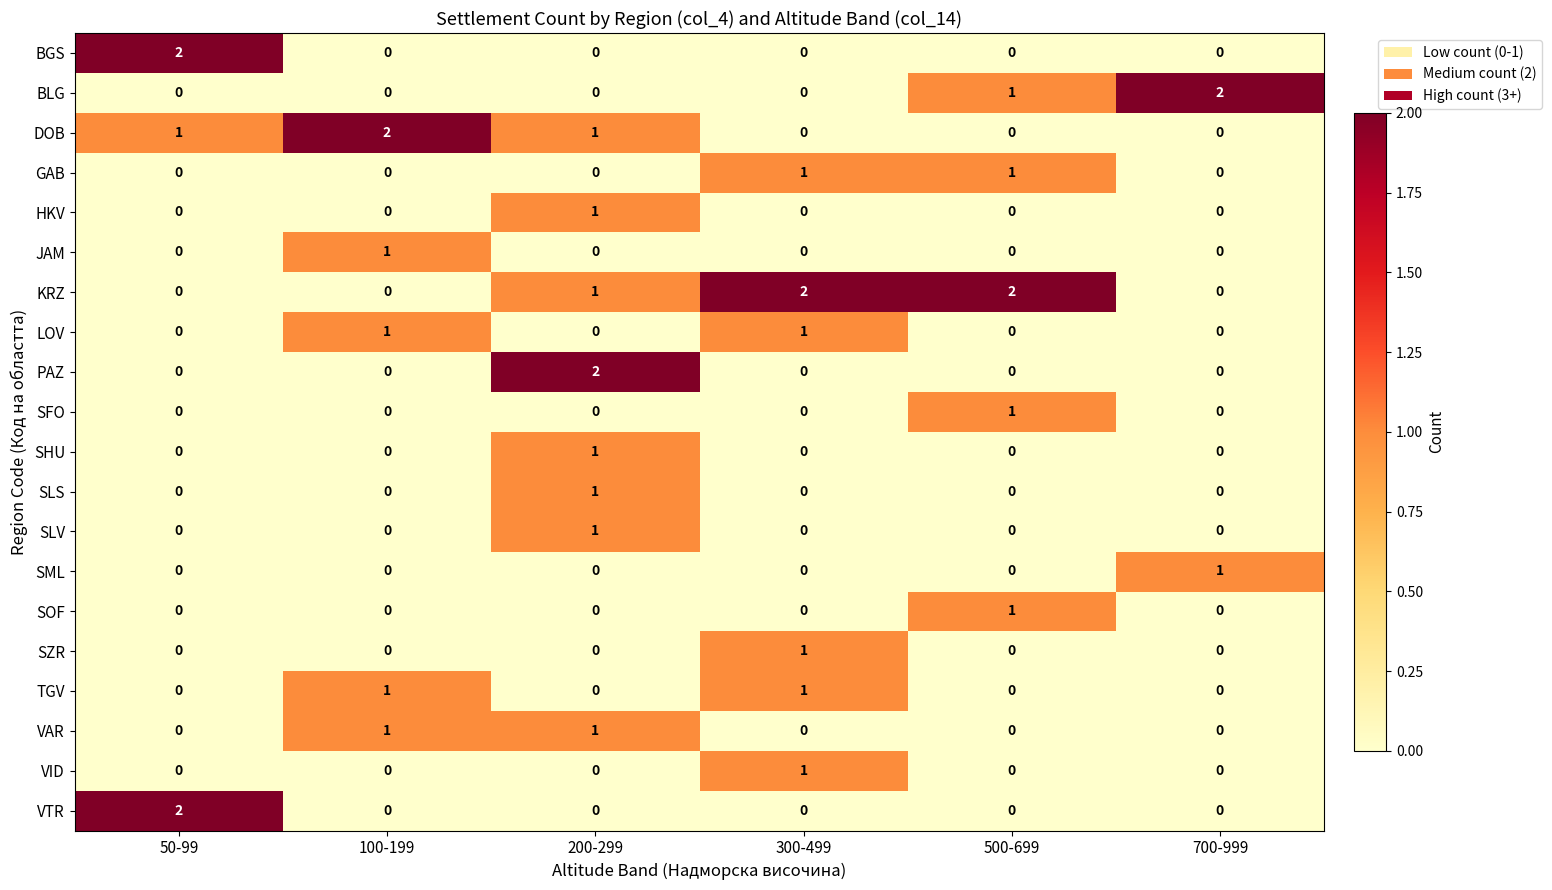

What is the greatest value displayed?

2